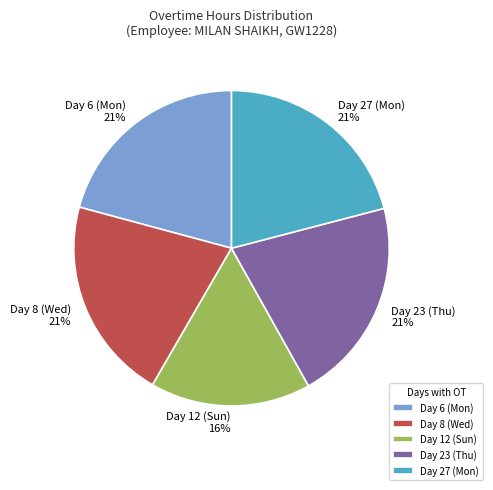

Does any single category account for the majority?

No